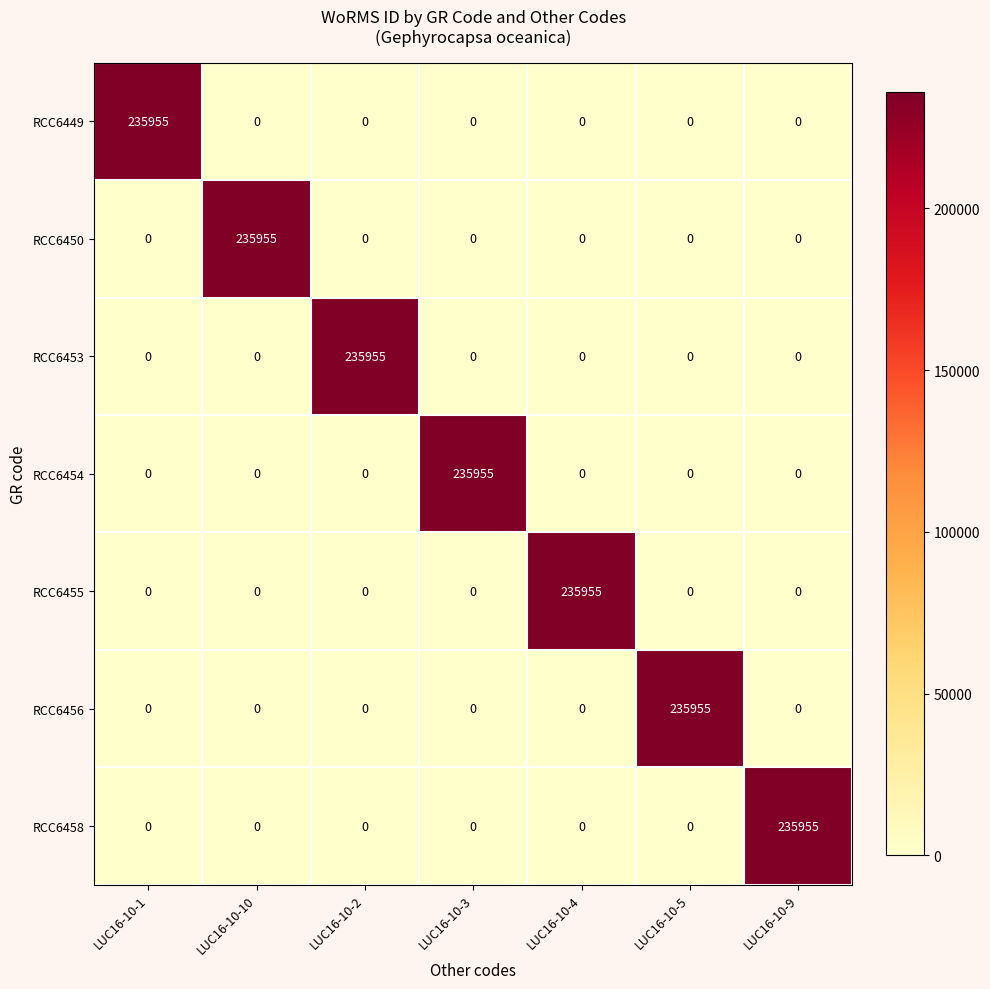

How many series are shown in this chart?

7